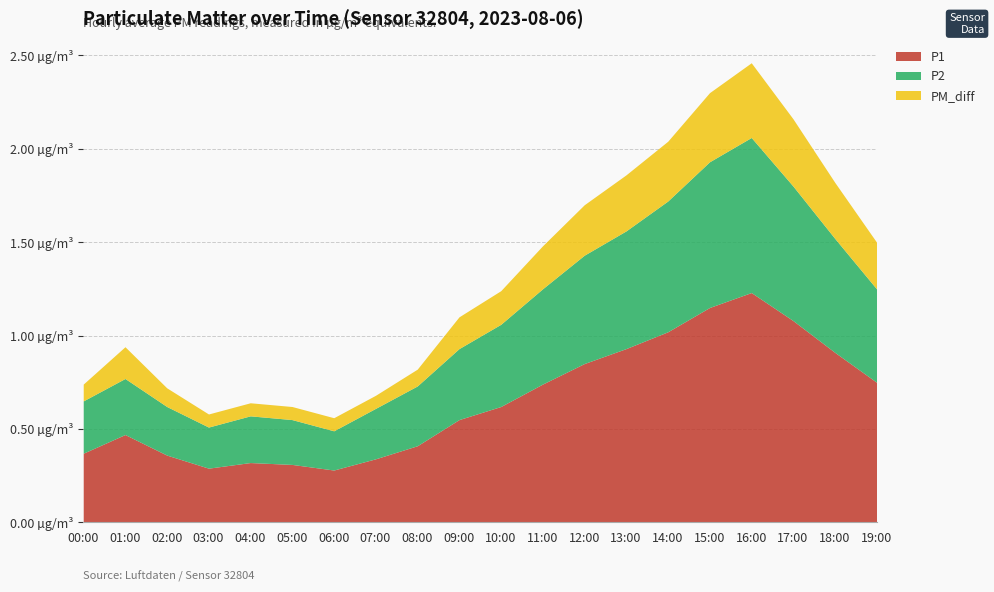

What is the sum of all PM_diff values?

4.0